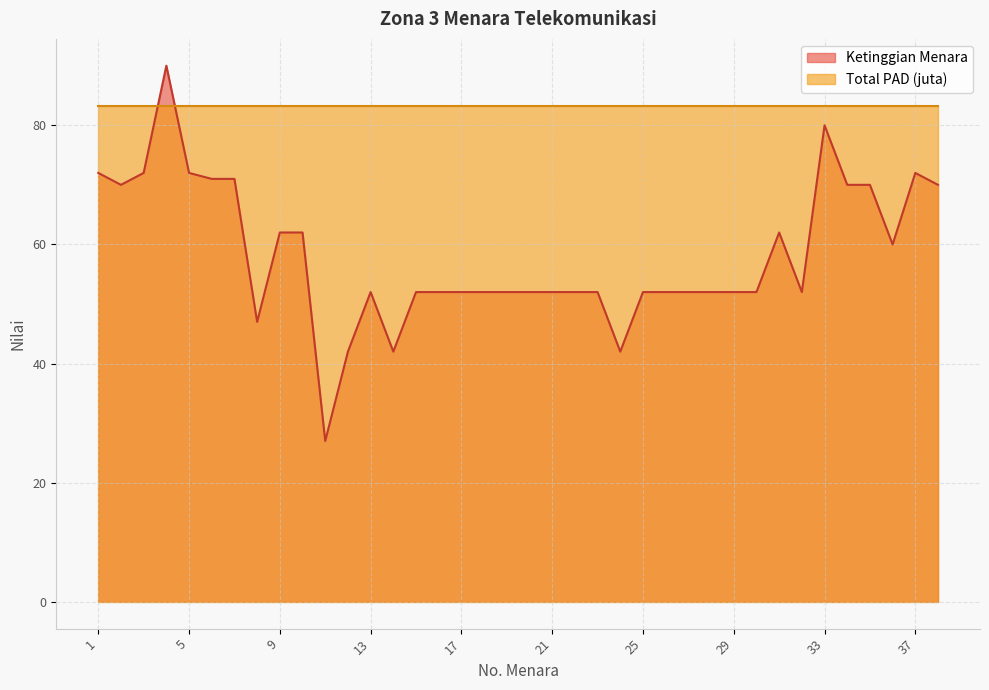

Does the chart display data point markers on the line(s)?

No